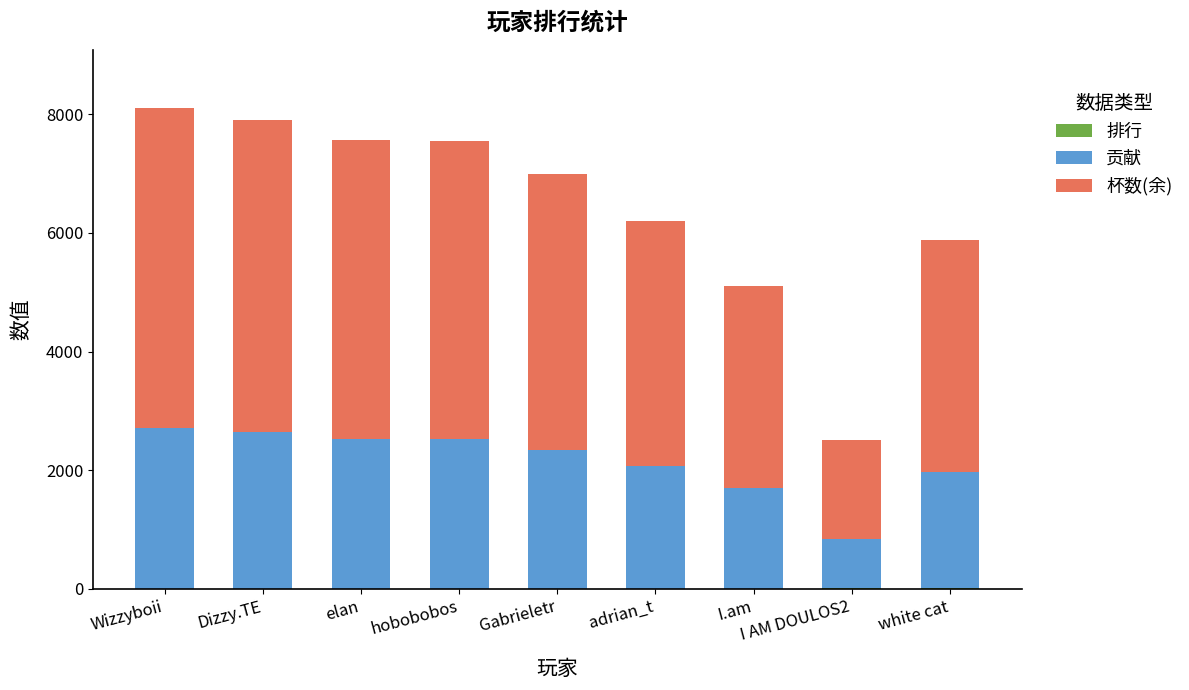

How many series are shown in this chart?

3